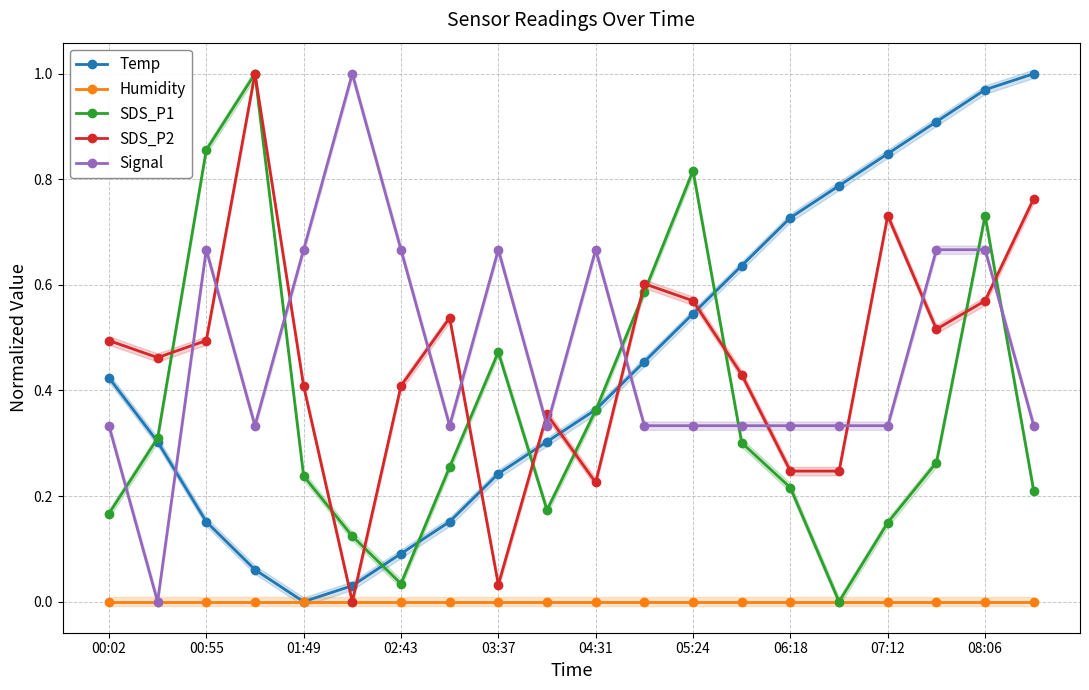

True or false: Signal and Humidity intersect in this chart.

False